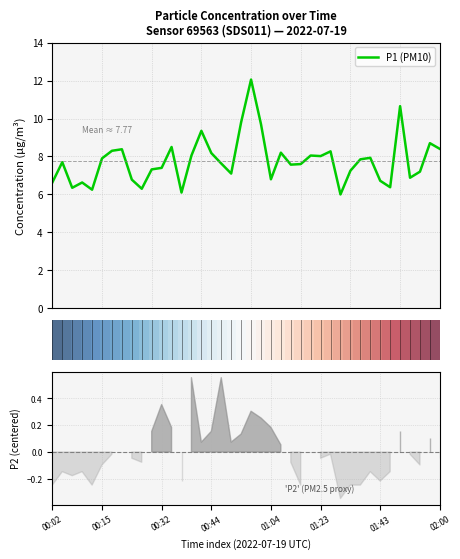

What is the minimum value for P1 (PM10)?

6.0